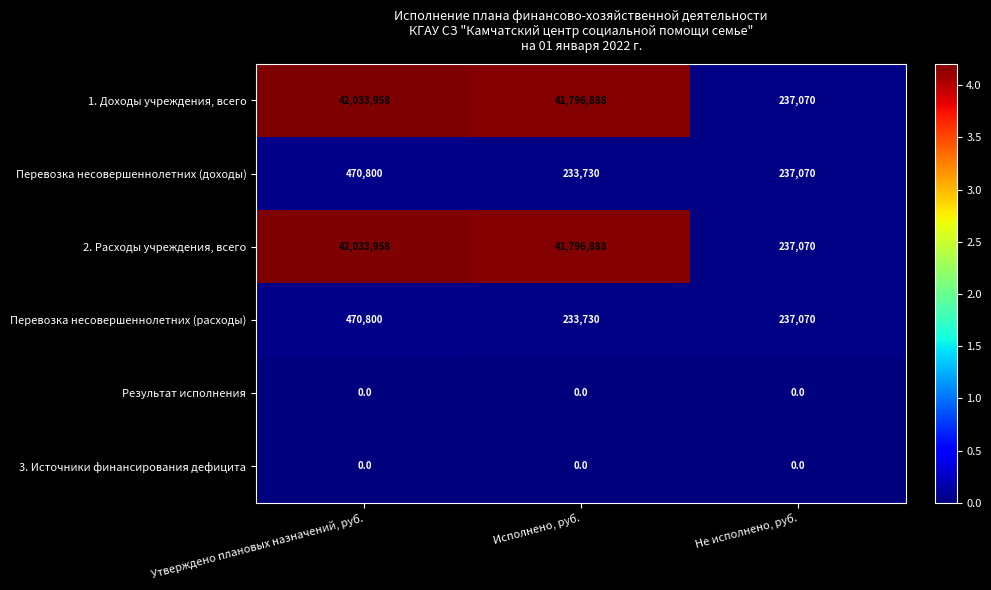

The 2. Расходы учреждения, всего series shows 237070 at Не исполнено, руб.. True or false?

True